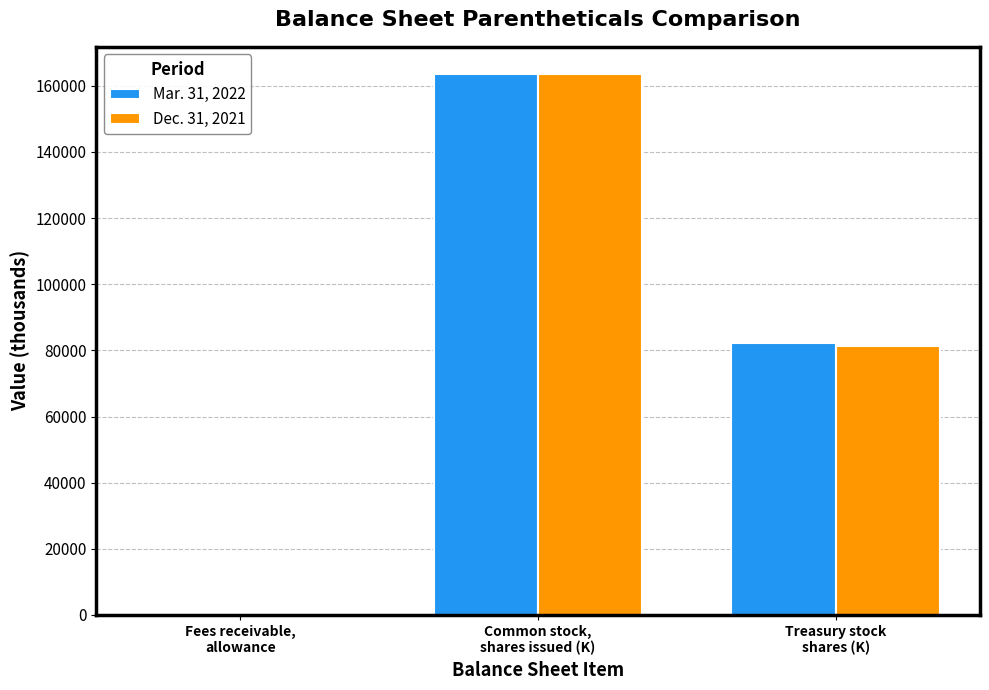

What is the difference between the Mar. 31, 2022 values at Common stock,
shares issued (K) and Treasury stock
shares (K)?

81243.8